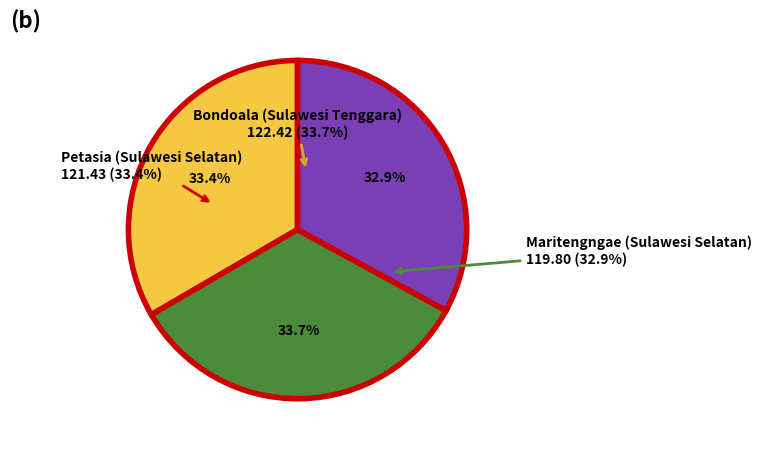

Which has a higher value, Maritengngae (Sulawesi Selatan) or Bondoala (Sulawesi Tenggara)?

Bondoala (Sulawesi Tenggara)